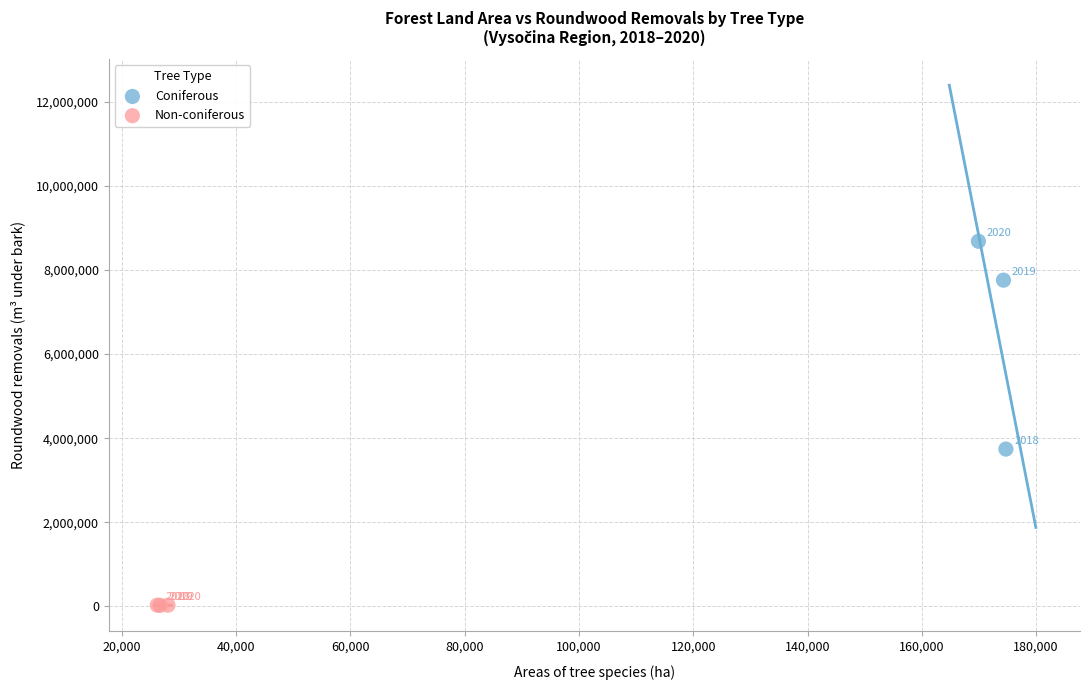

Which series contains the highest Y value?

Coniferous